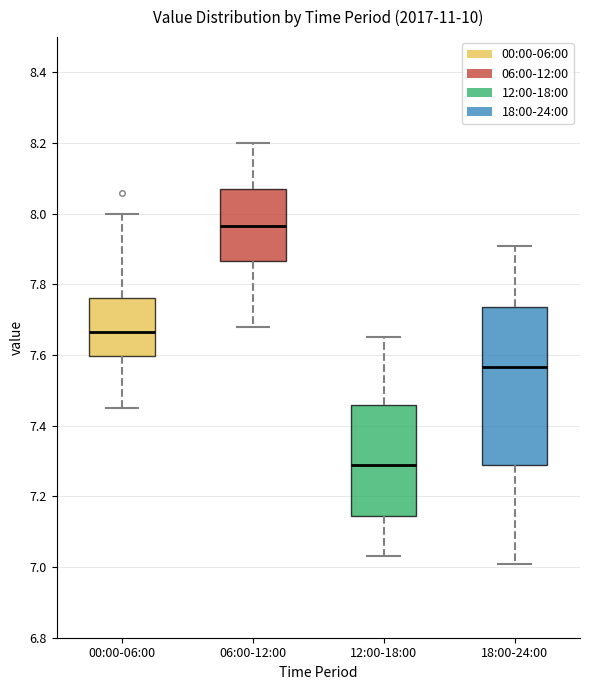

Where is the upper edge of the box for 12:00-18:00 on the y-axis? The values are not printed on the chart, so give them approximately, as read against the axis.

7.46